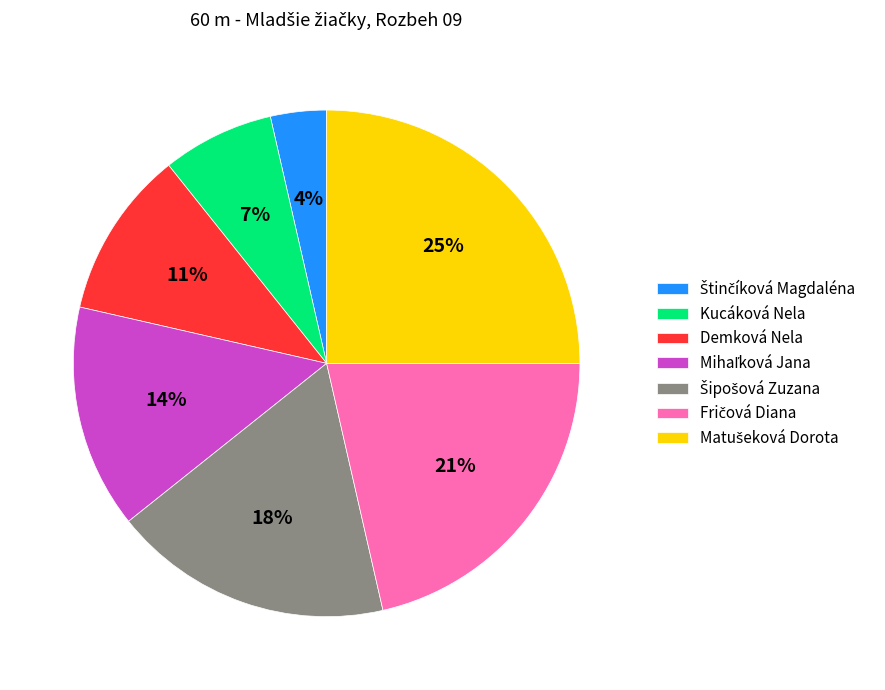

To the nearest percent, what is the difference between the largest and smallest slice percentages?

21%